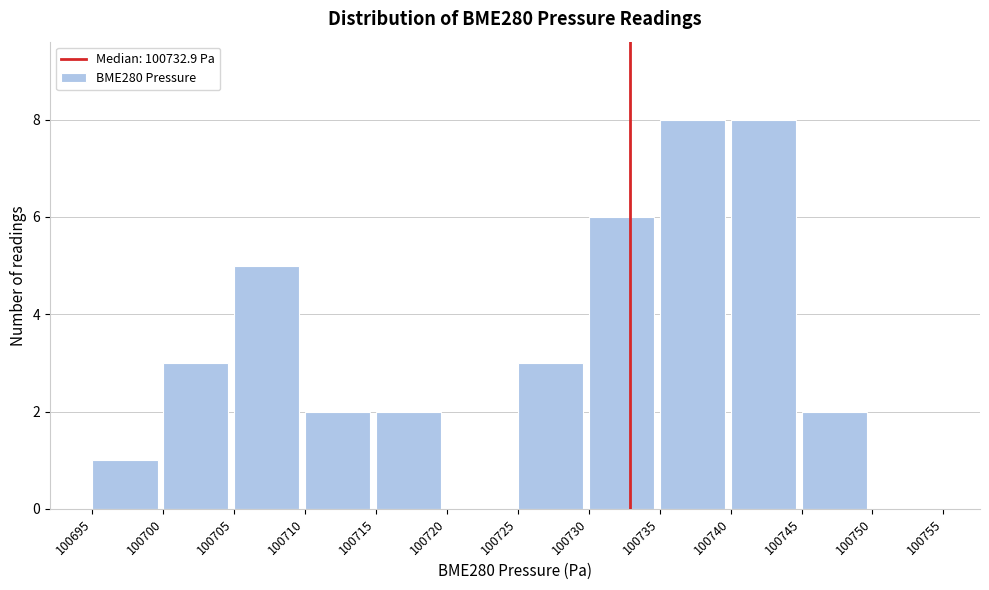

Reading left to right, transcribe this chart: for each bar, give the range it covers on the x-axis and its height. The values are not printed on the chart, so give them approximately, as read against the axis.

100695 to 100700: 1
100700 to 100705: 3
100705 to 100710: 5
100710 to 100715: 2
100715 to 100720: 2
100720 to 100725: 0
100725 to 100730: 3
100730 to 100735: 6
100735 to 100740: 8
100740 to 100745: 8
100745 to 100750: 2
100750 to 100755: 0